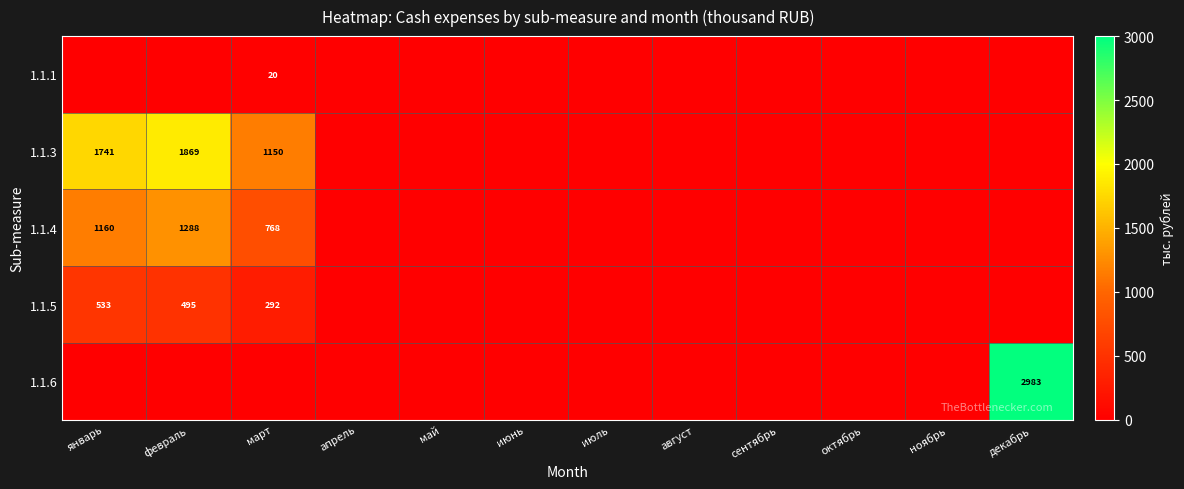

True or false: 1.1.1 has a value of 12.1 at март.

False